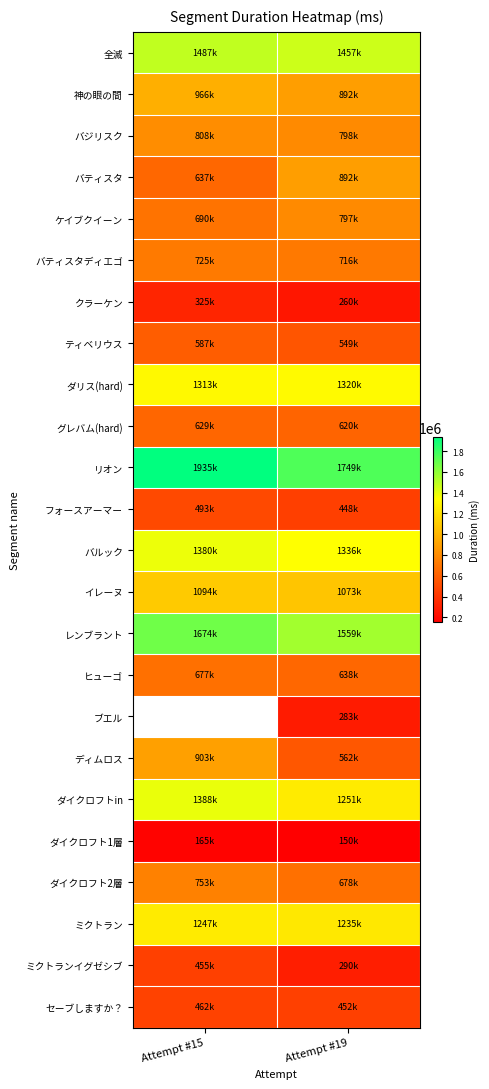

Rank the series at Attempt #19 from lowest to highest value.

ダイクロフト1層, クラーケン, ブエル, ミクトランイグゼシブ, フォースアーマー, セーブしますか？, ティベリウス, ディムロス, グレバム(hard), ヒューゴ, ダイクロフト2層, バティスタディエゴ, ケイブクイーン, バジリスク, バティスタ, 神の眼の間, イレーヌ, ミクトラン, ダイクロフトin, ダリス(hard), バルック, 全滅, レンブラント, リオン